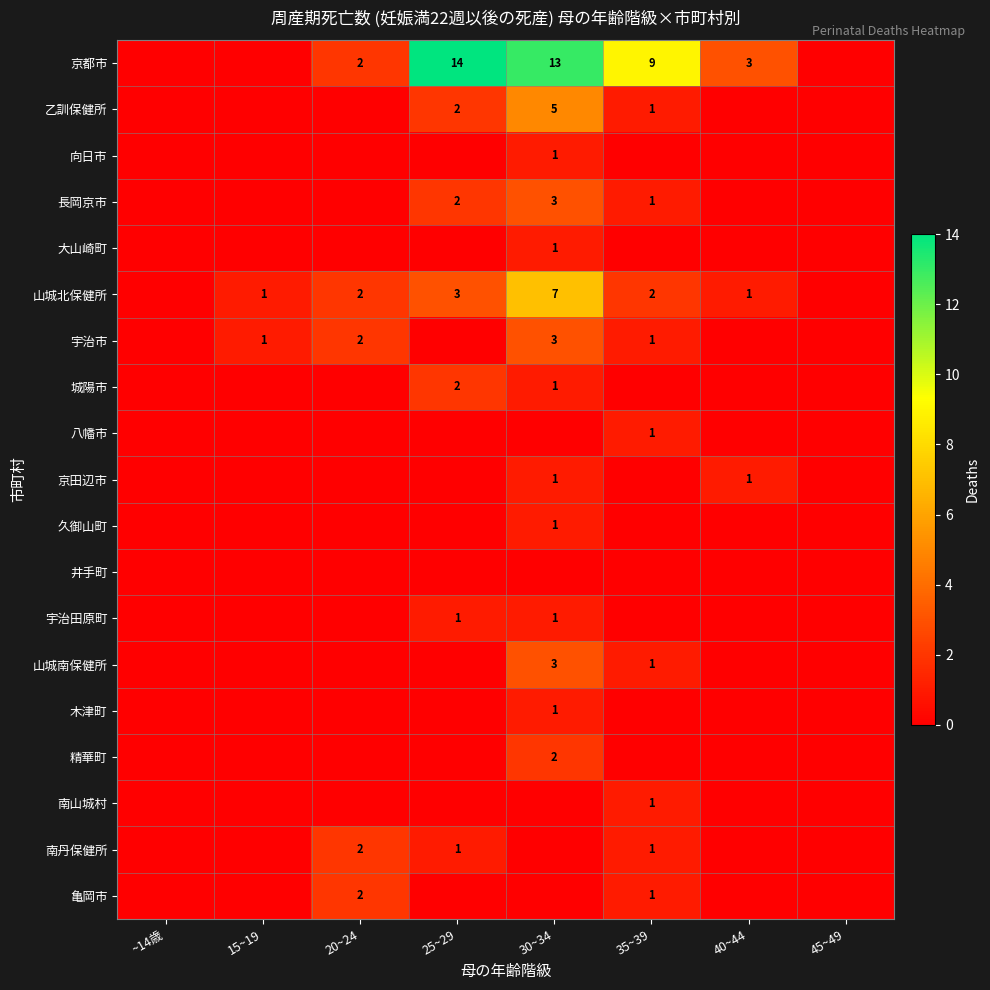

True or false: 城陽市 has a value of 2 at 30~34.

False